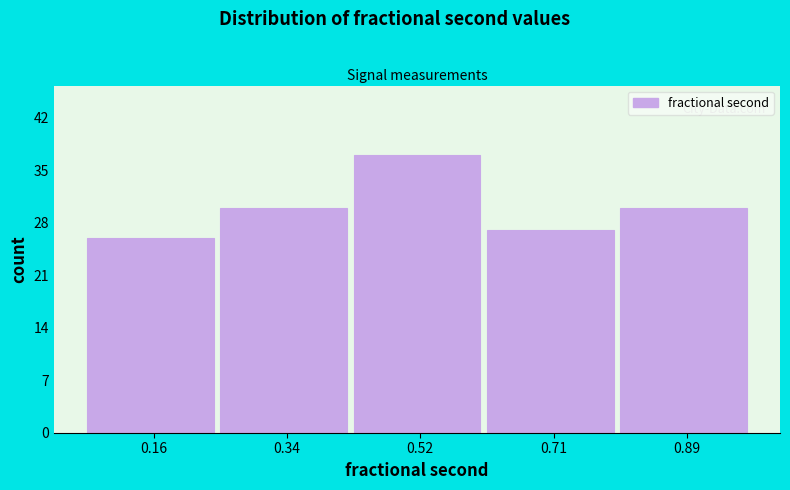

Which range on the x-axis has the tallest bar?

0.44 to 0.62